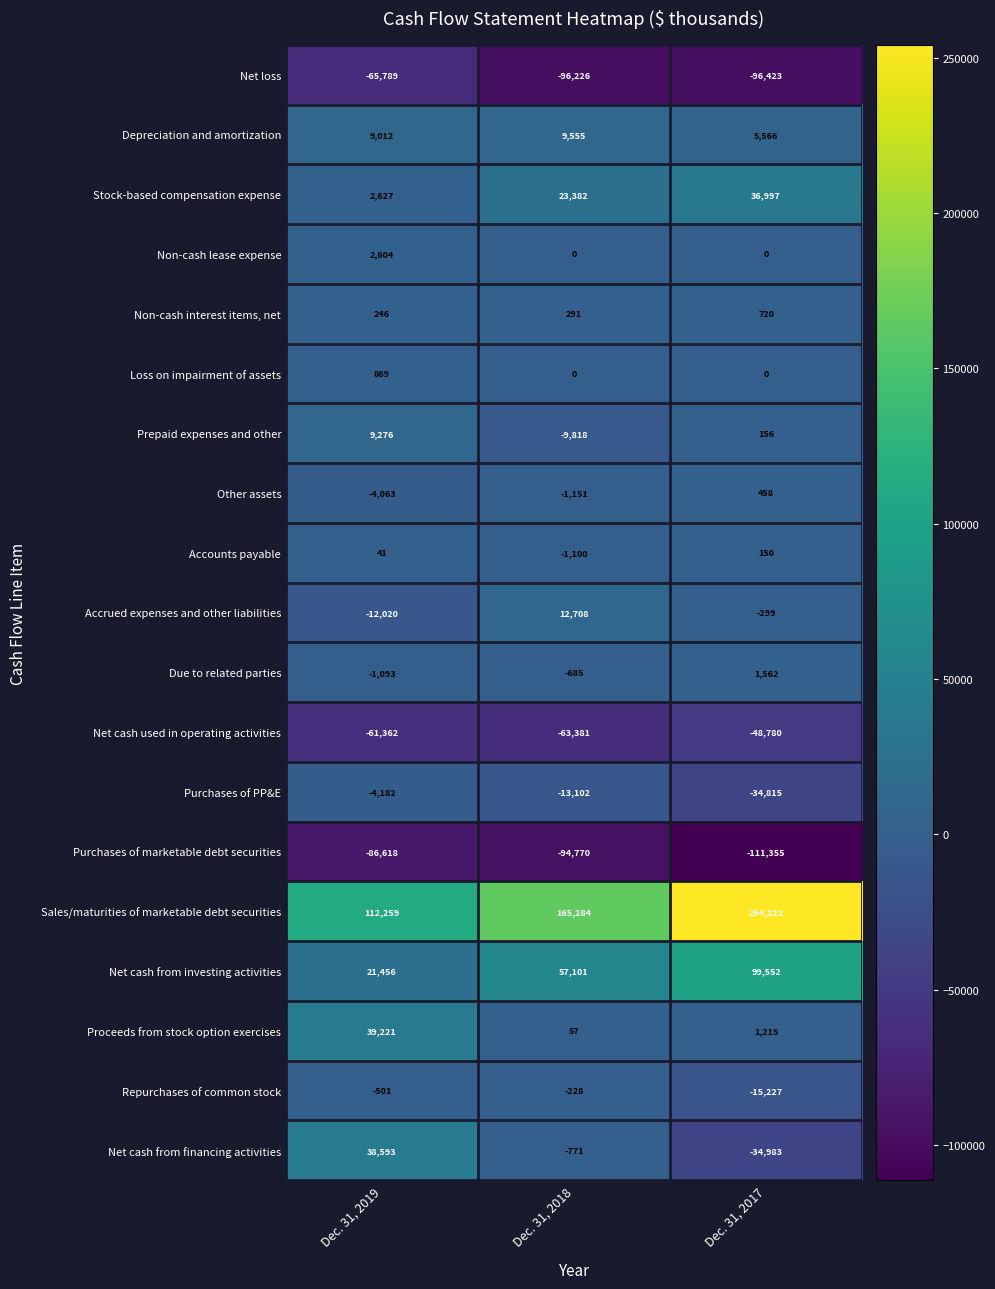

At which category does the chart reach its minimum across all series?

Dec. 31, 2017